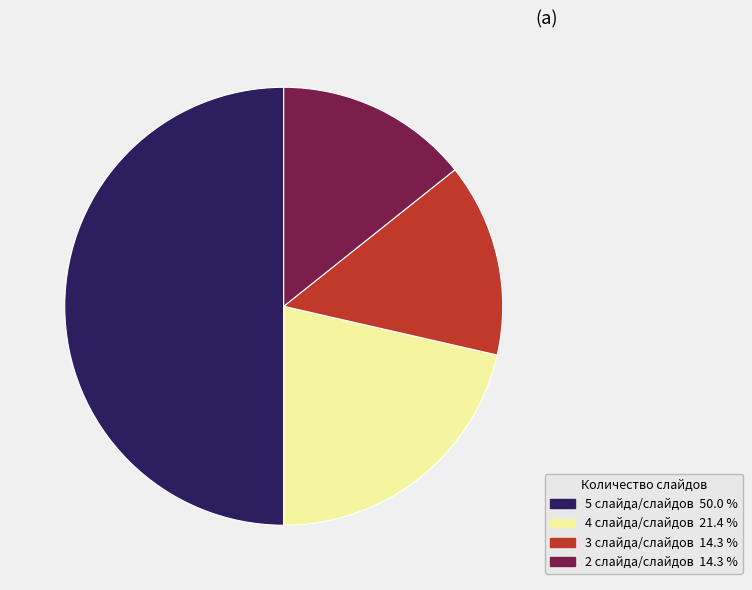

How many slices are in this pie chart?

4